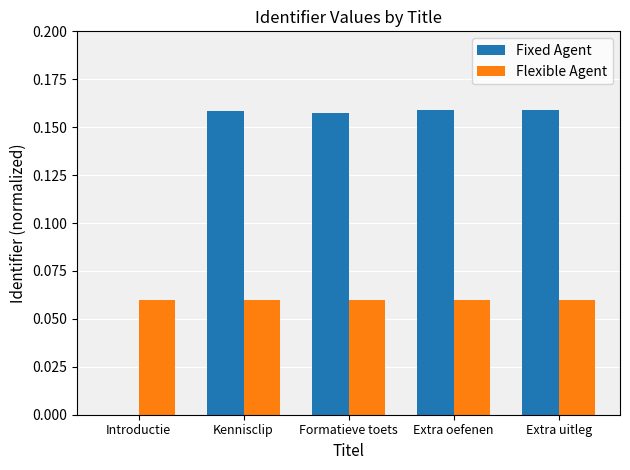

Which series has the largest total across all categories?

Fixed Agent